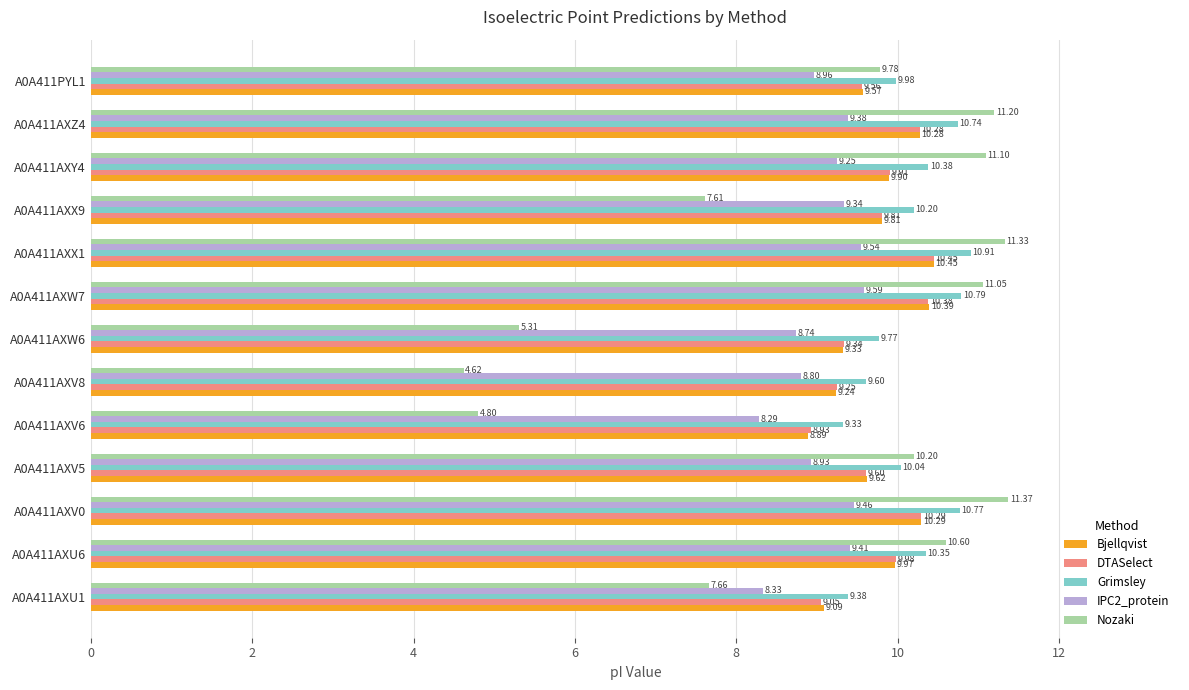

At which category does the chart reach its peak across all series?

A0A411AXV0